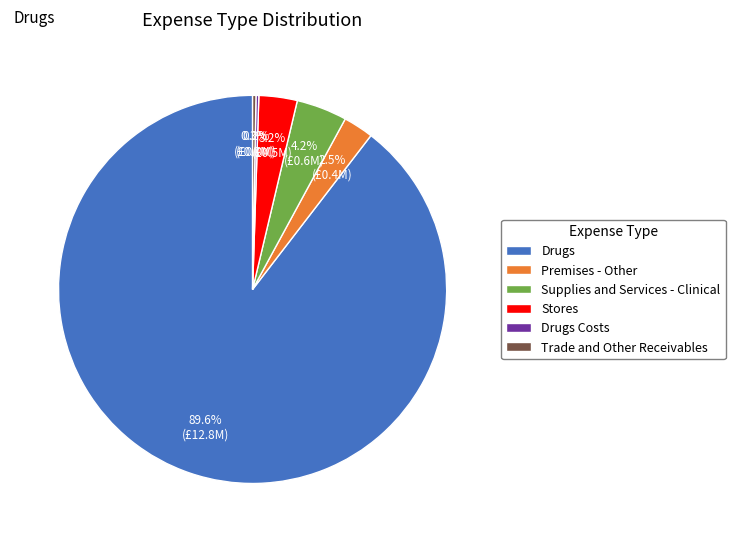

True or false: Trade and Other Receivables accounts for 0% of the total.

True